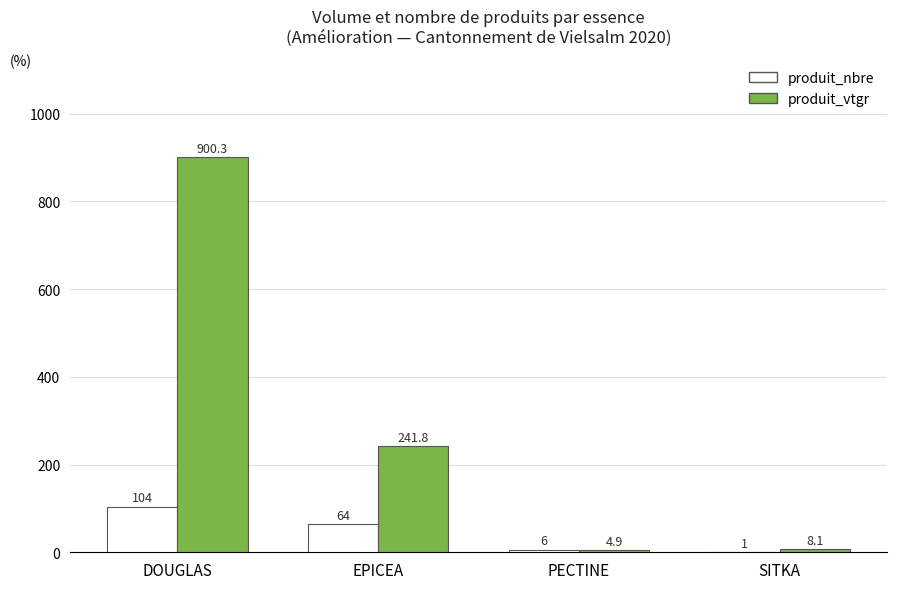

Is the value of produit_nbre at DOUGLAS greater than the value of produit_vtgr at DOUGLAS?

No